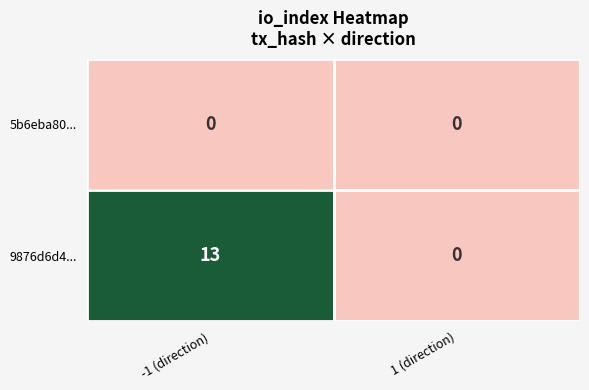

Is the value of 9876d6d4... at -1 (direction) greater than the value of 5b6eba80... at 1 (direction)?

Yes